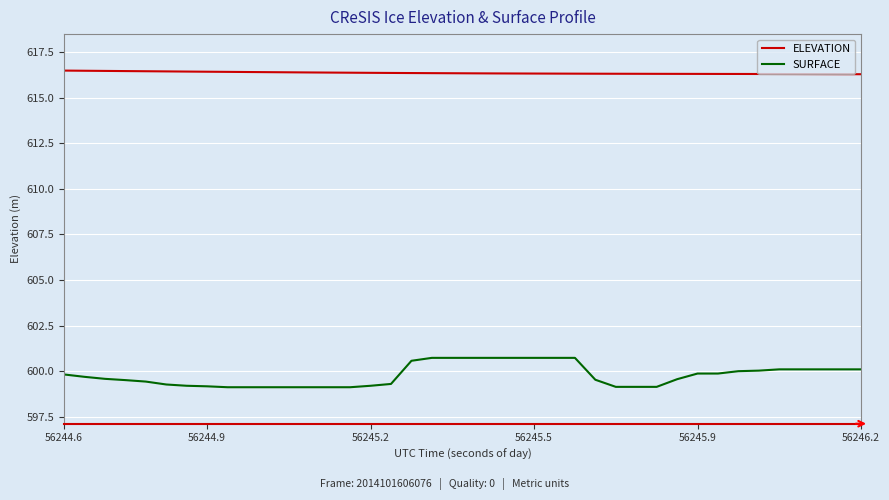

What is the difference between the maximum and minimum values in the SURFACE series?

1.6